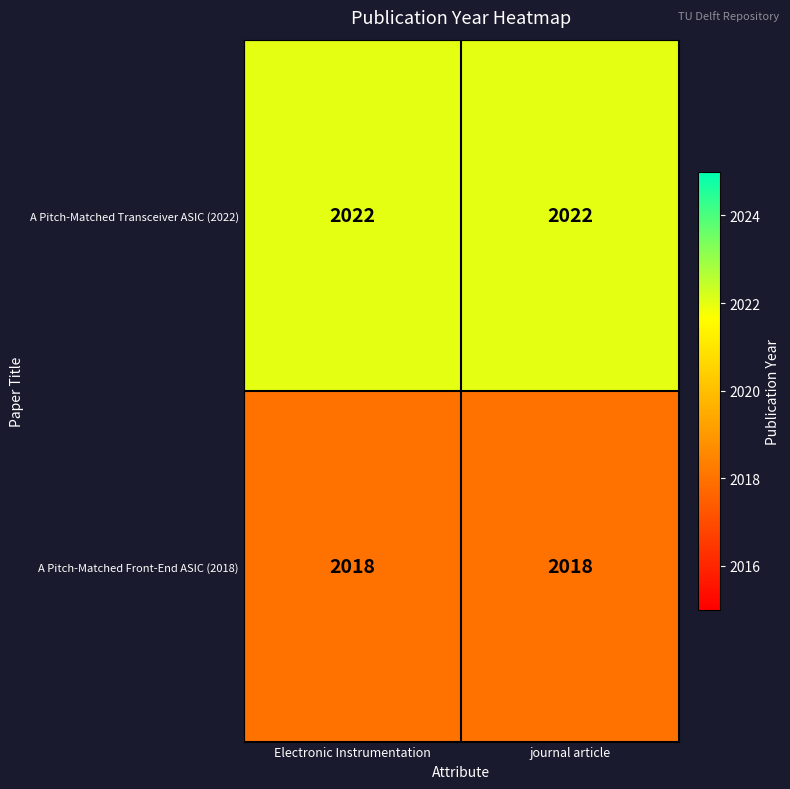

True or false: A Pitch-Matched Transceiver ASIC (2022) has a value of 2022 at journal article.

True